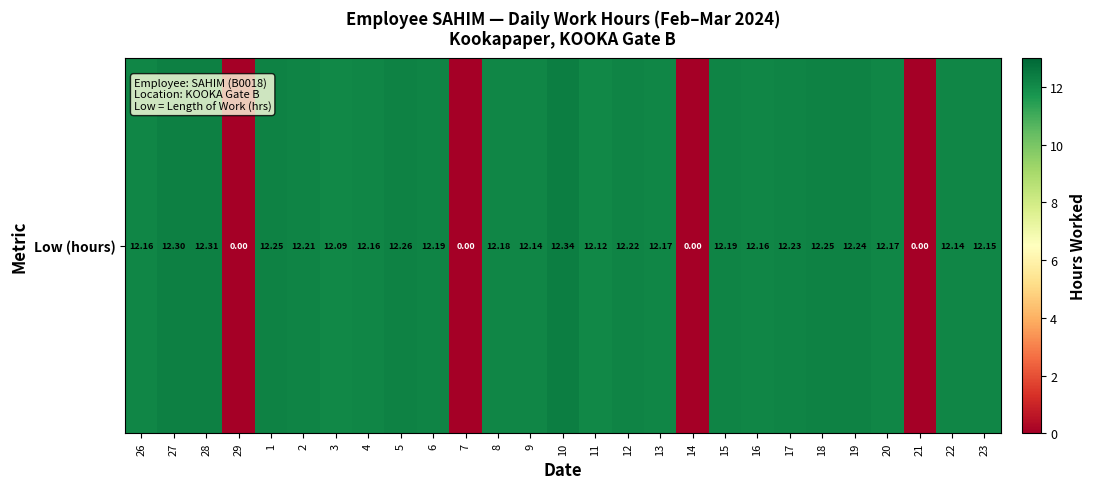

Reading right to left, transcribe all the data shown in this chart.

12.2	12.1	0.0	12.2	12.2	12.2	12.2	12.2	12.2	0.0	12.2	12.2	12.1	12.3	12.1	12.2	0.0	12.2	12.3	12.2	12.1	12.2	12.2	0.0	12.3	12.3	12.2